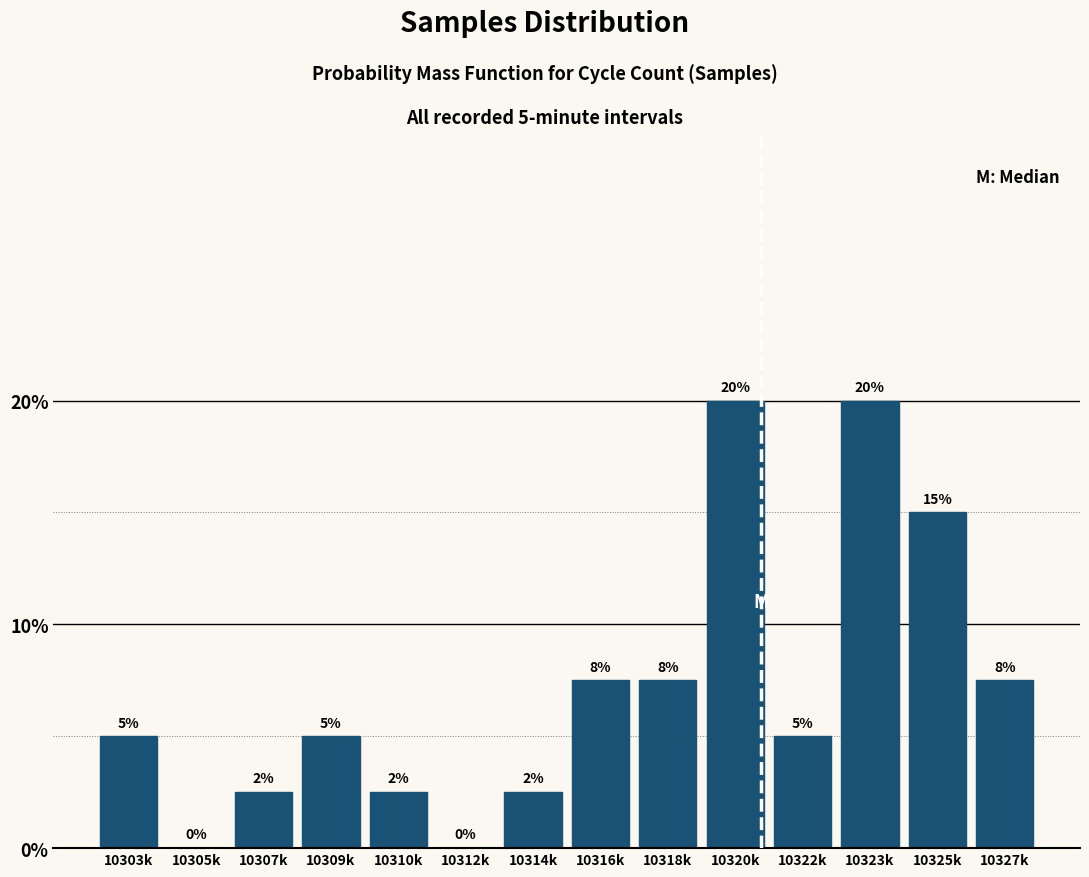

Approximately how many times larger is the value at 10303k compared to 10322k?

1.0